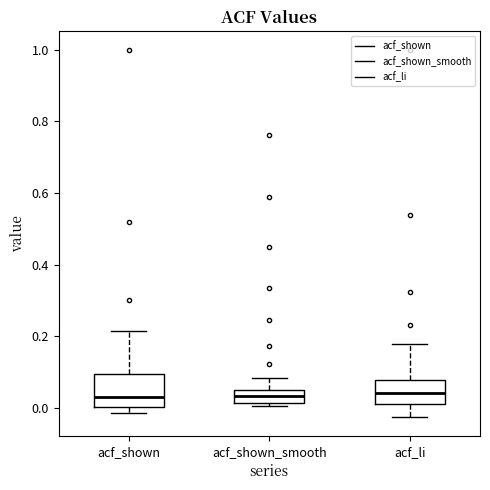

Reading left to right, read every box against the y-axis: the position of its median line, the range the box covers, and the ends of its whiskers. The values are not printed on the chart, so give them approximately, as read against the axis.

acf_shown: median 0.02, box 0.00 to 0.10, whiskers -0.02 to 0.22
acf_shown_smooth: median 0.04, box 0.02 to 0.06, whiskers 0.00 to 0.08
acf_li: median 0.04, box 0.02 to 0.08, whiskers -0.02 to 0.18